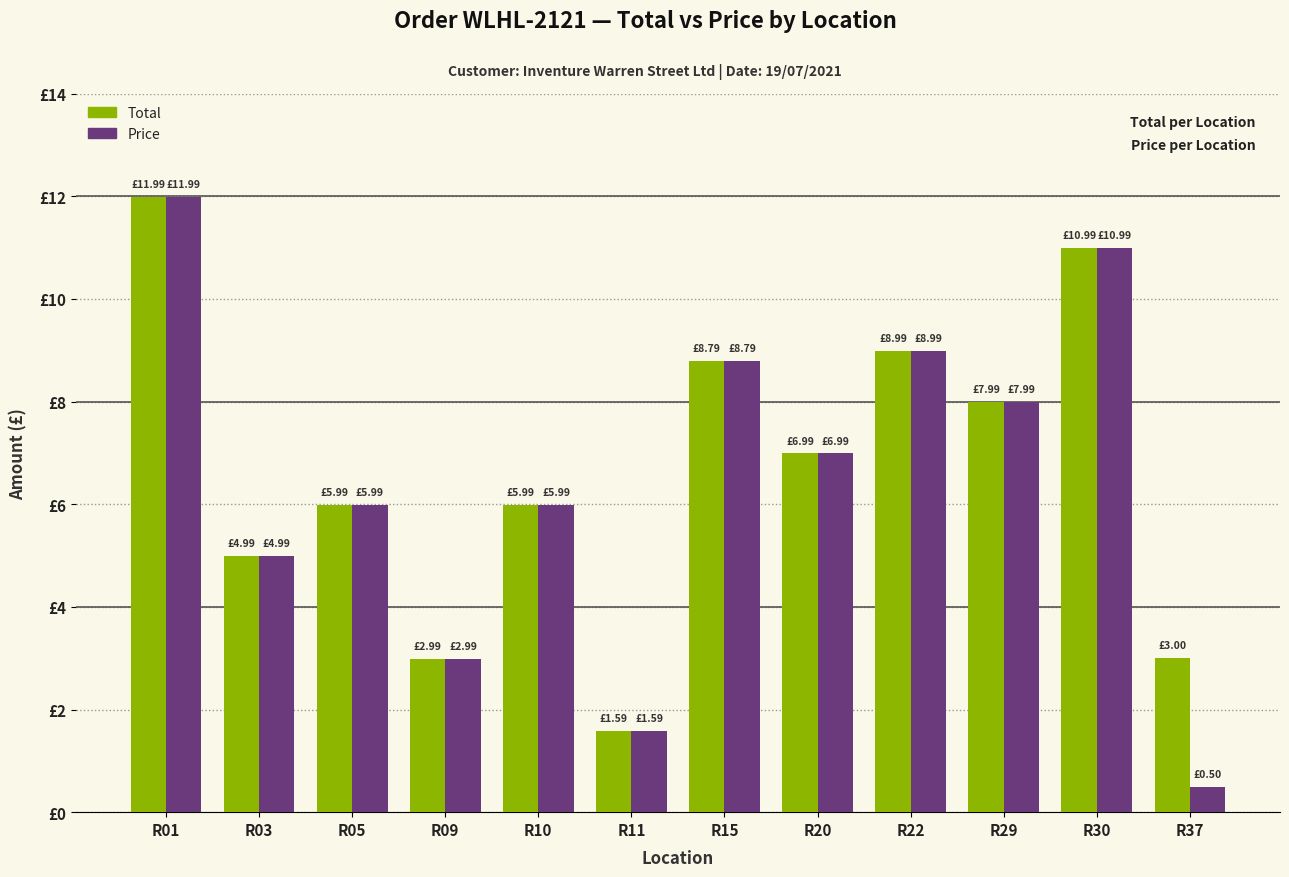

Are the bars horizontal?

No